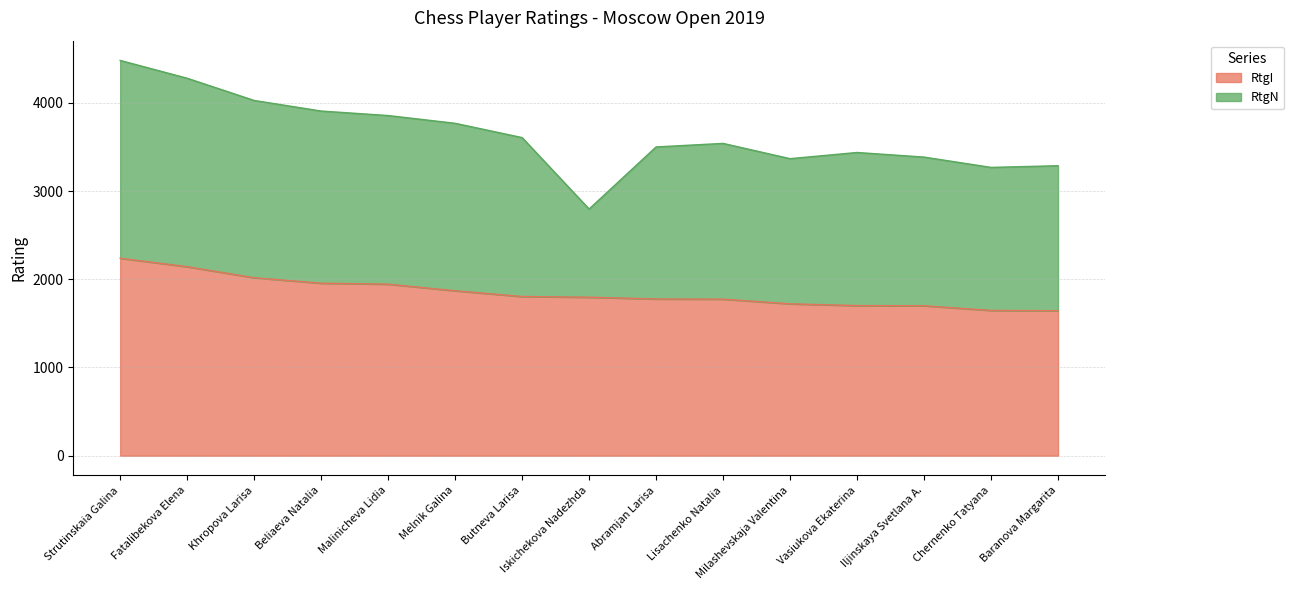

Does the chart have visible grid lines?

Yes